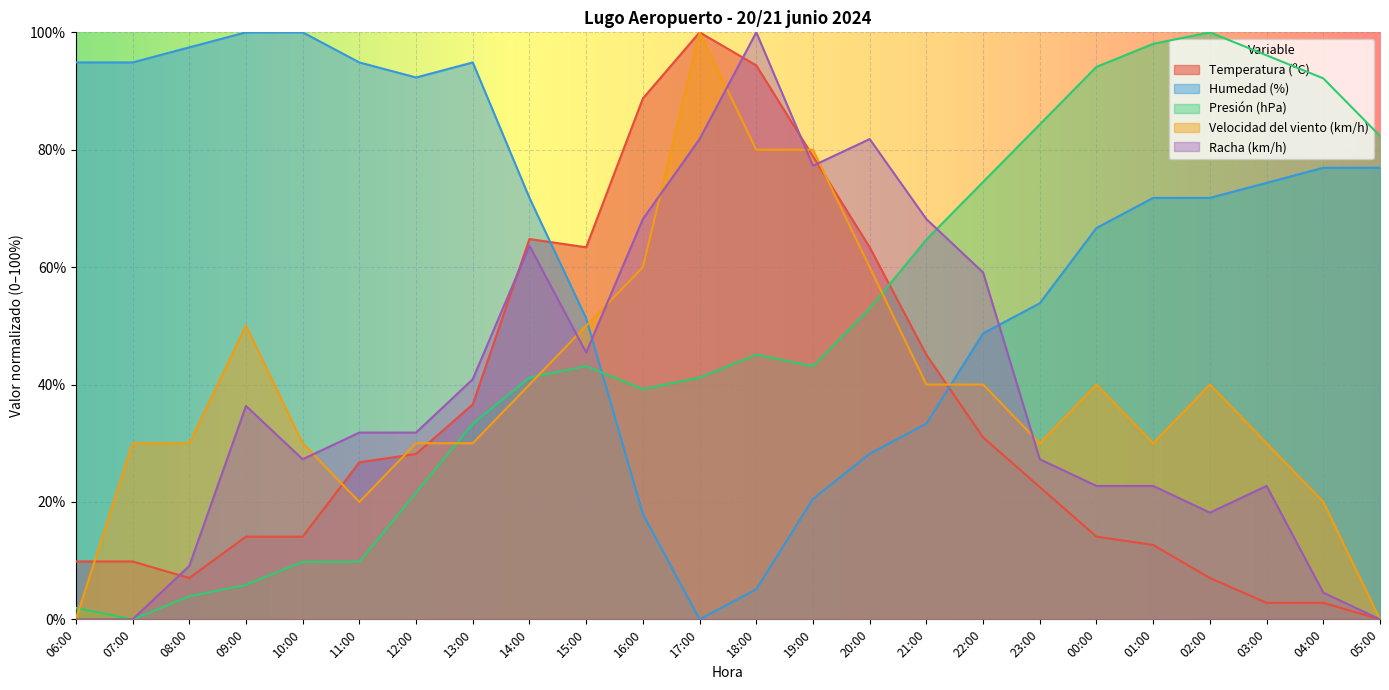

Reading left to right, extract all data points from this chart.

Temperatura (ºC): 06:00=9.9	07:00=9.9	08:00=7.0	09:00=14.1	10:00=14.1	11:00=26.8	12:00=28.2	13:00=36.6	14:00=64.8	15:00=63.4	16:00=88.7	17:00=100.0	18:00=94.4	19:00=78.9	20:00=63.4	21:00=45.1	22:00=31.0	23:00=22.5	00:00=14.1	01:00=12.7	02:00=7.0	03:00=2.8	04:00=2.8	05:00=0.0
Humedad (%): 06:00=94.9	07:00=94.9	08:00=97.4	09:00=100.0	10:00=100.0	11:00=94.9	12:00=92.3	13:00=94.9	14:00=71.8	15:00=51.3	16:00=17.9	17:00=0.0	18:00=5.1	19:00=20.5	20:00=28.2	21:00=33.3	22:00=48.7	23:00=53.8	00:00=66.7	01:00=71.8	02:00=71.8	03:00=74.4	04:00=76.9	05:00=76.9
Presión (hPa): 06:00=2.0	07:00=0.0	08:00=3.9	09:00=5.9	10:00=9.8	11:00=9.8	12:00=21.6	13:00=33.3	14:00=41.2	15:00=43.1	16:00=39.2	17:00=41.2	18:00=45.1	19:00=43.1	20:00=52.9	21:00=64.7	22:00=74.5	23:00=84.3	00:00=94.1	01:00=98.0	02:00=100.0	03:00=96.1	04:00=92.2	05:00=82.4
Velocidad del viento (km/h): 06:00=0.0	07:00=30.0	08:00=30.0	09:00=50.0	10:00=30.0	11:00=20.0	12:00=30.0	13:00=30.0	14:00=40.0	15:00=50.0	16:00=60.0	17:00=100.0	18:00=80.0	19:00=80.0	20:00=60.0	21:00=40.0	22:00=40.0	23:00=30.0	00:00=40.0	01:00=30.0	02:00=40.0	03:00=30.0	04:00=20.0	05:00=0.0
Racha (km/h): 06:00=0.0	07:00=0.0	08:00=9.1	09:00=36.4	10:00=27.3	11:00=31.8	12:00=31.8	13:00=40.9	14:00=63.6	15:00=45.5	16:00=68.2	17:00=81.8	18:00=100.0	19:00=77.3	20:00=81.8	21:00=68.2	22:00=59.1	23:00=27.3	00:00=22.7	01:00=22.7	02:00=18.2	03:00=22.7	04:00=4.5	05:00=0.0